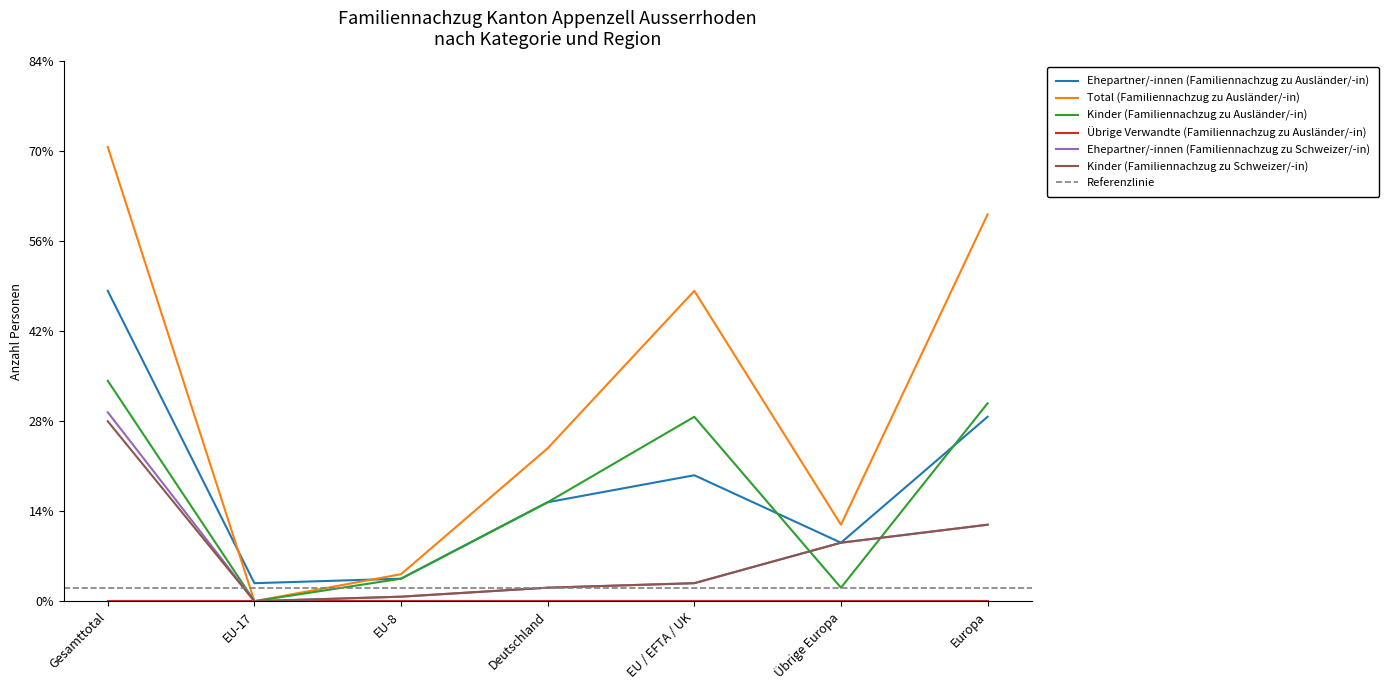

What is the sum of all Kinder (Familiennachzug zu Schweizer/-in) values?

78